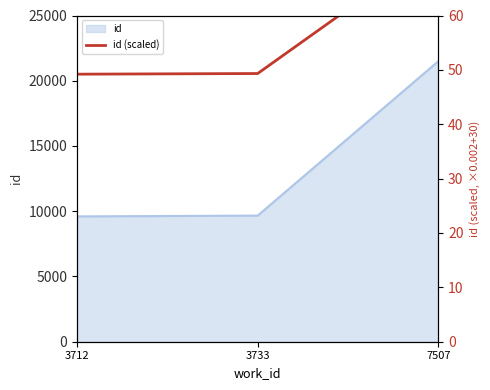

Which label corresponds to the smallest value in the chart?

3712